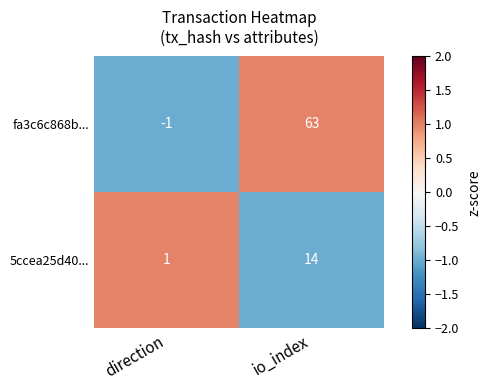

What is the sum of all fa3c6c868b... values?

62